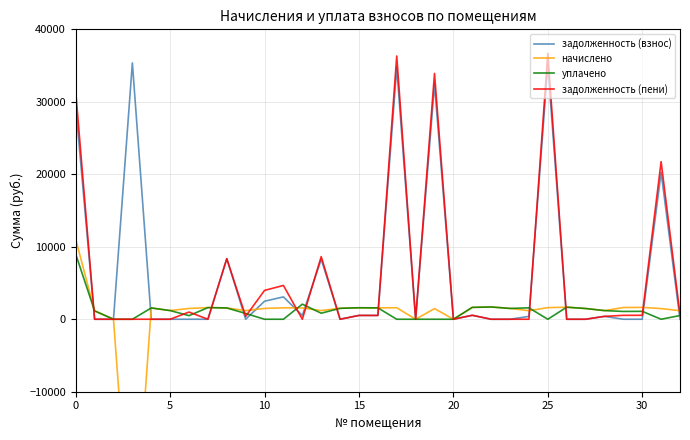

At how many categories does at least one series exceed 34206?

3